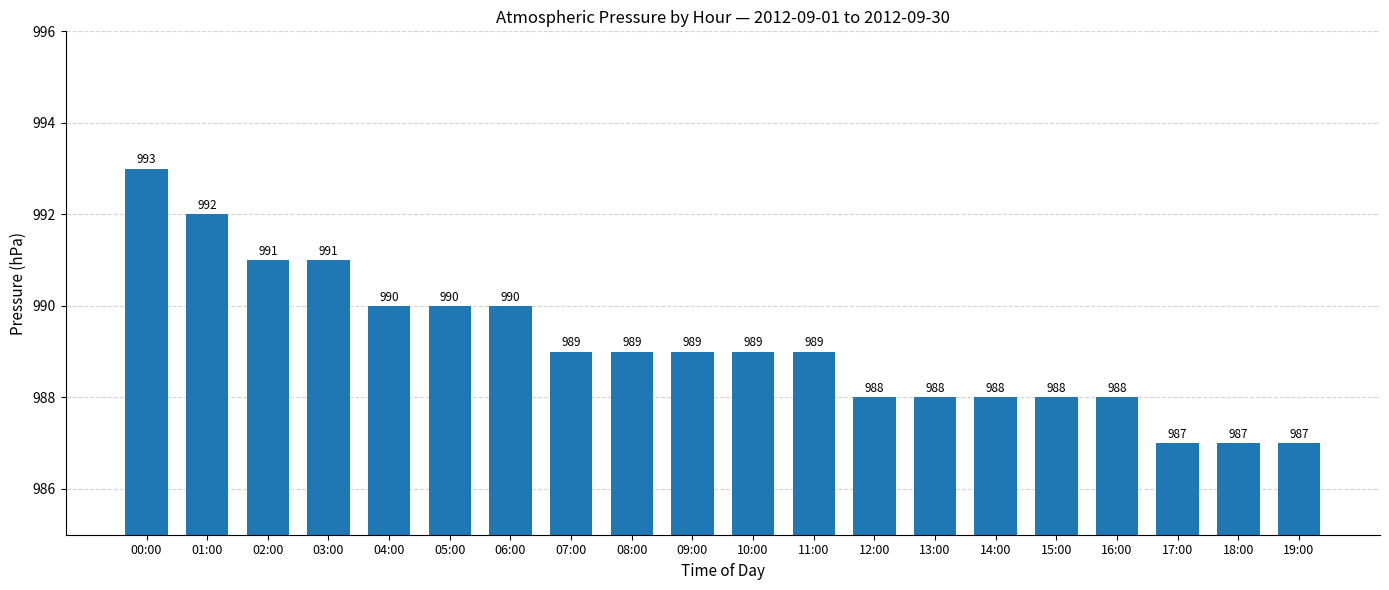

What is the average value?

989